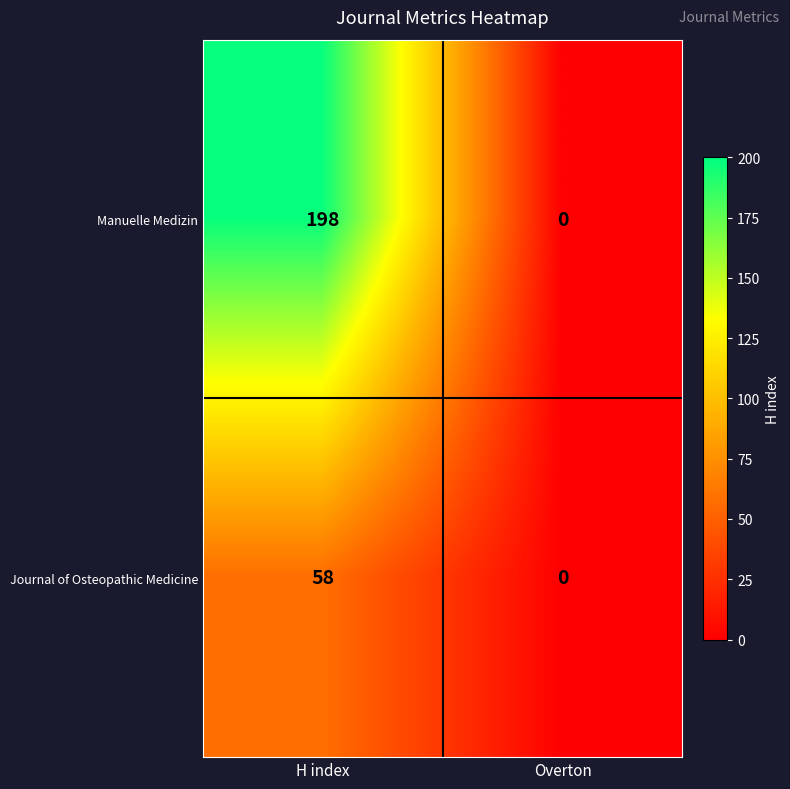

What is the approximate value of Journal of Osteopathic Medicine at H index?

58